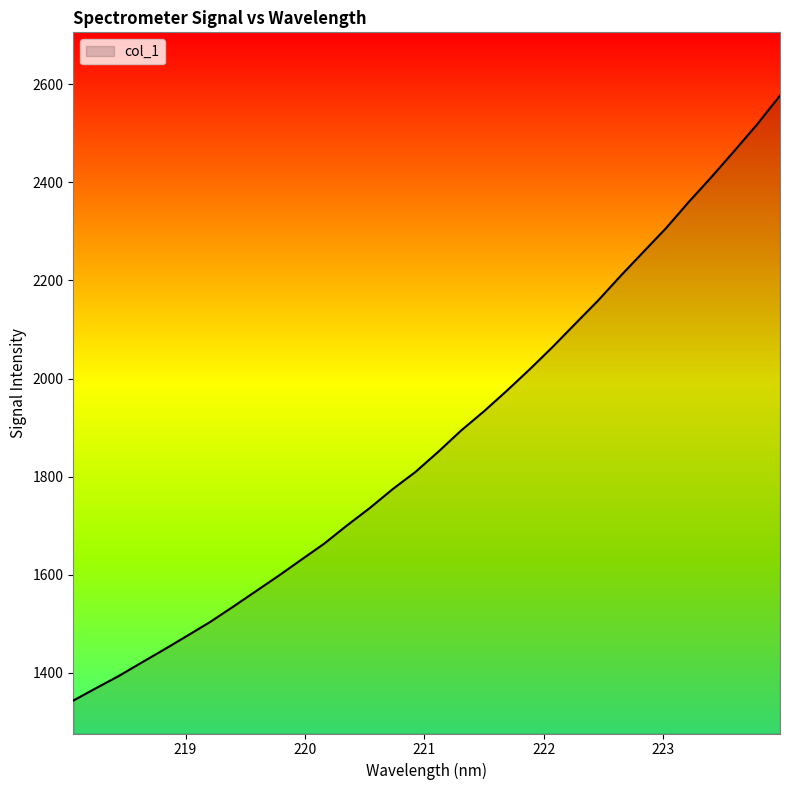

Reading left to right, what are all the values shown in this chart?

1343.3	1368.7	1393.6	1420.9	1447.9	1475.7	1503.7	1534.6	1566.3	1597.9	1630.8	1663.5	1700.6	1736.2	1774.5	1809.6	1850.7	1893.9	1933.0	1974.8	2018.4	2063.6	2111.3	2158.5	2209.3	2258.2	2307.0	2360.5	2411.6	2464.6	2518.6	2577.1